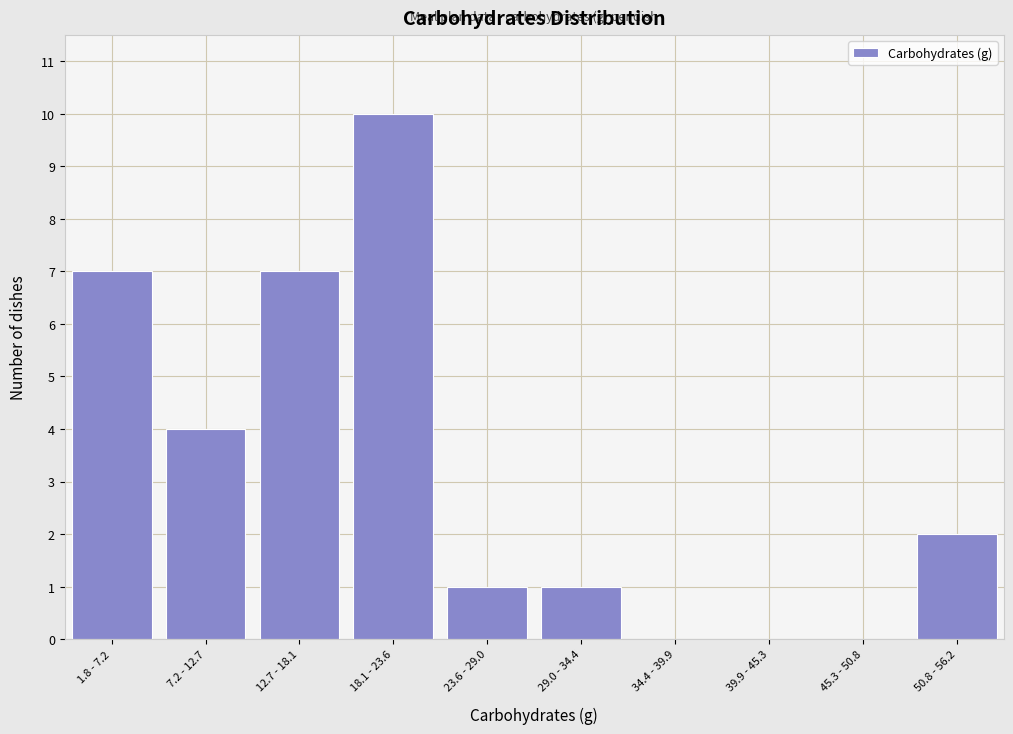

Reading left to right, extract all data points from this chart.

1.8 - 7.2=7	7.2 - 12.7=4	12.7 - 18.1=7	18.1 - 23.6=10	23.6 - 29.0=1	29.0 - 34.4=1	34.4 - 39.9=0	39.9 - 45.3=0	45.3 - 50.8=0	50.8 - 56.2=2